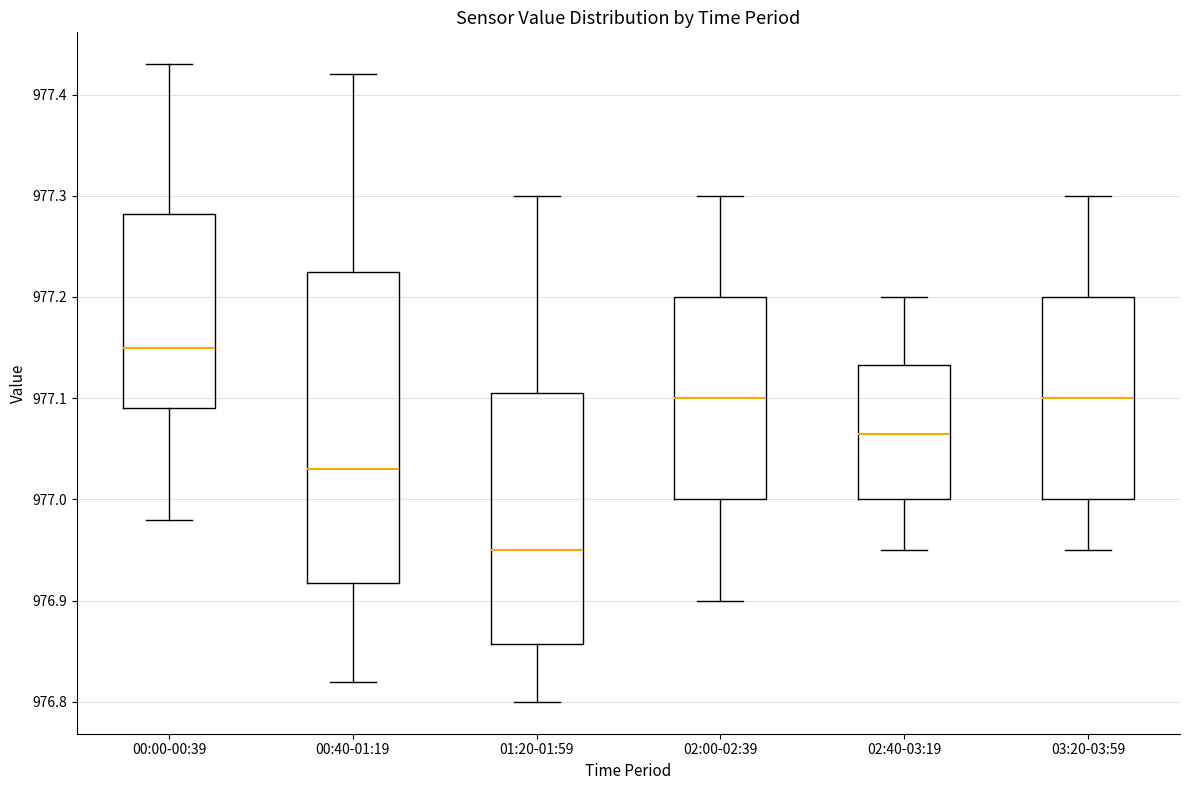

Where is the lower edge of the box for 02:00-02:39 on the y-axis? The values are not printed on the chart, so give them approximately, as read against the axis.

977.00